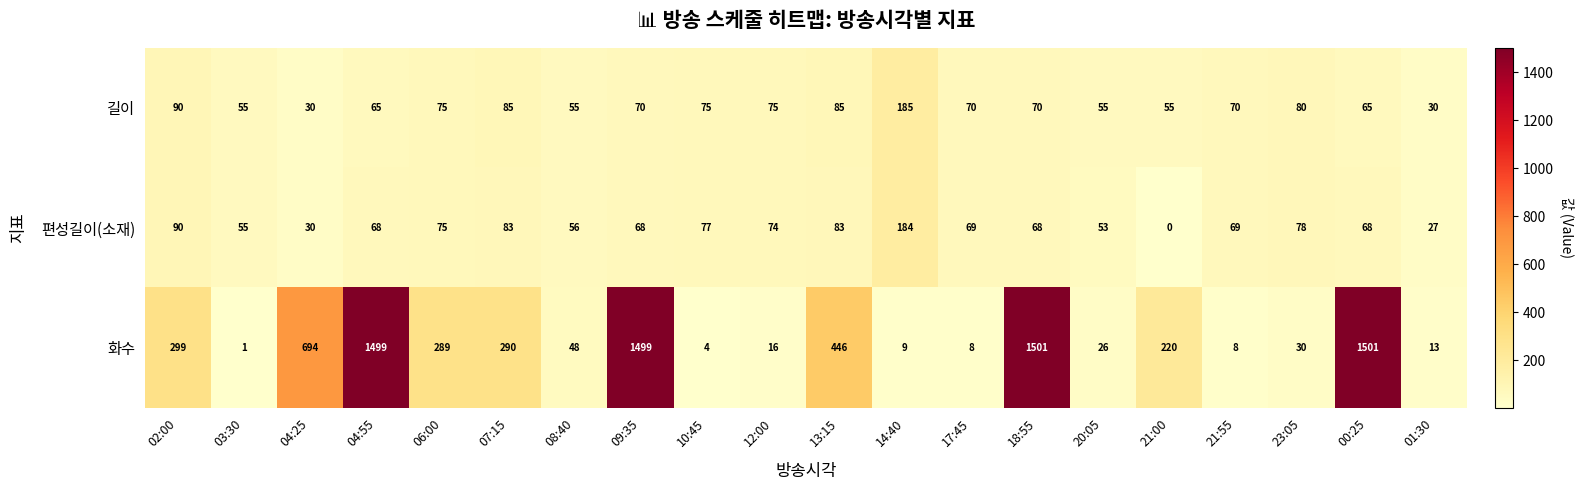

At 23:05, list the series in order from largest to smallest.

길이, 편성길이(소재), 화수